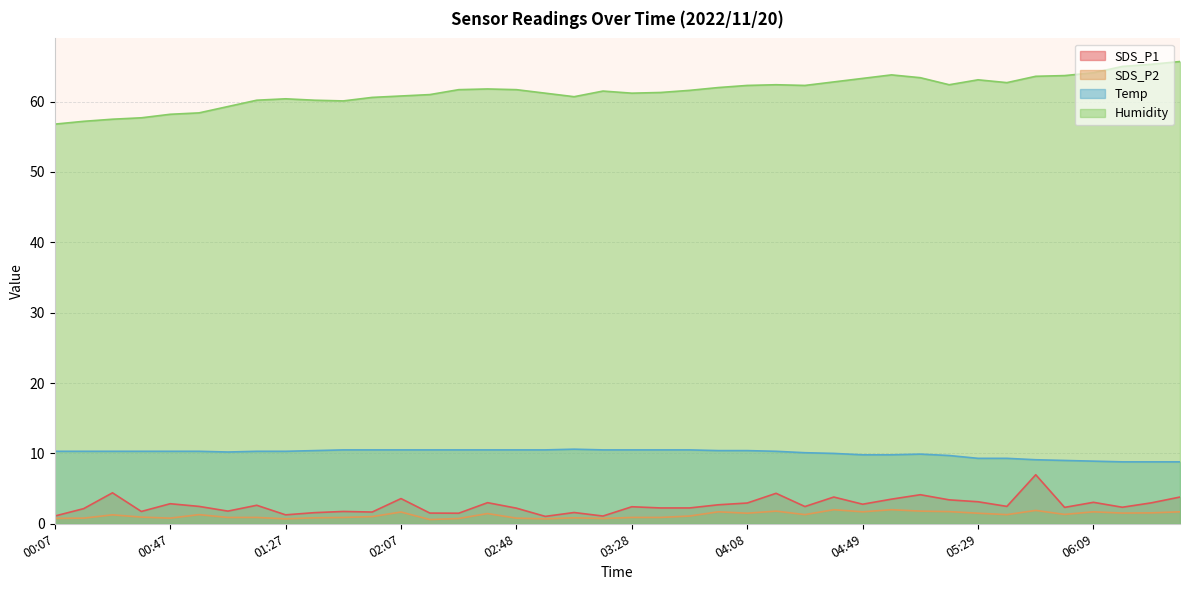

What are all the series names shown in the legend?

SDS_P1, SDS_P2, Temp, Humidity